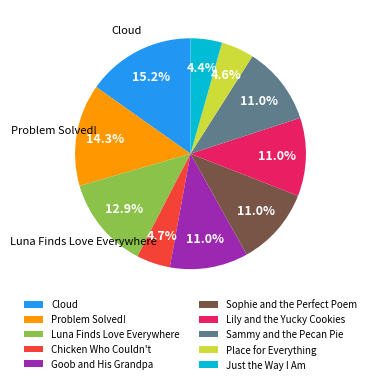

What is the largest slice in the pie chart?

Cloud